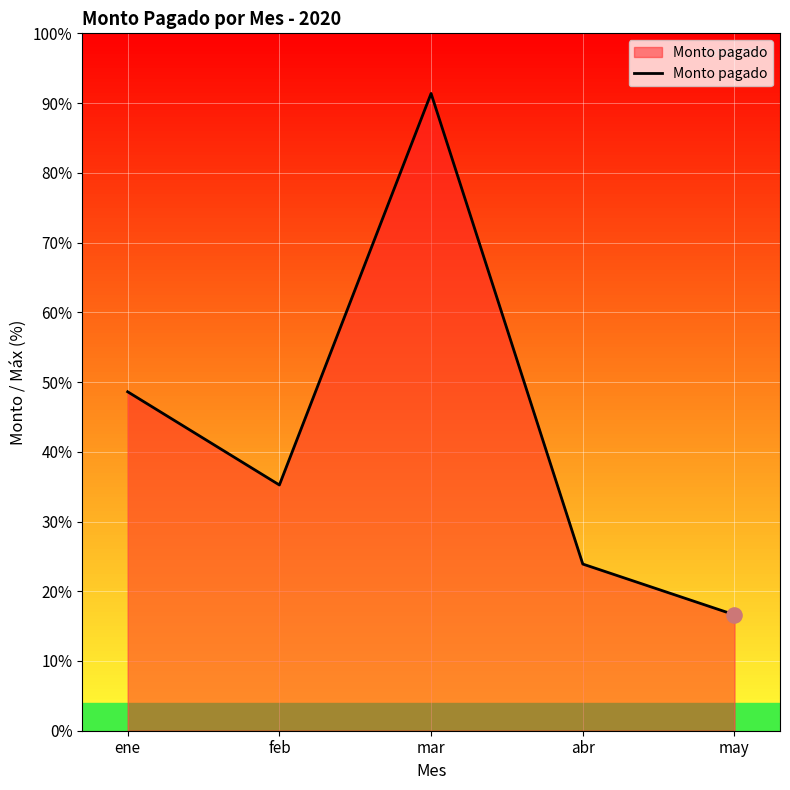

What is the ratio of the value at may to the value at abr?

0.7